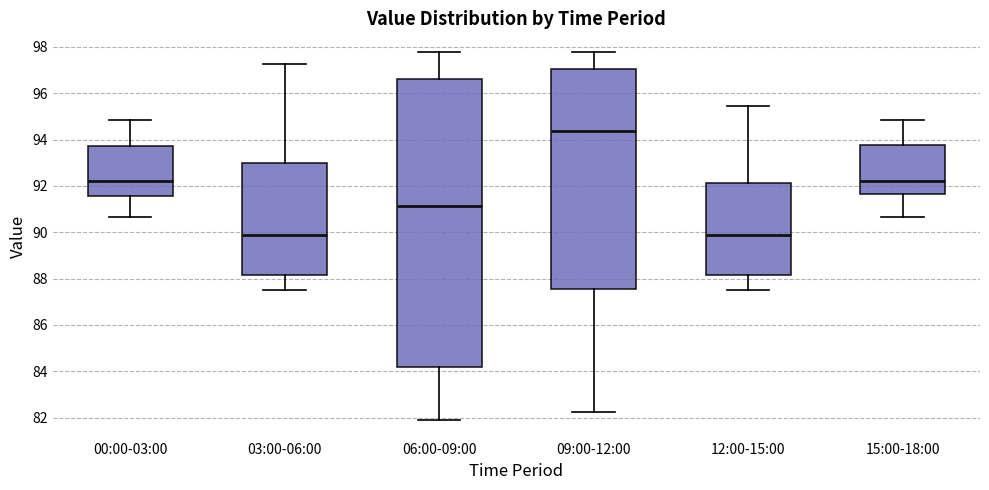

Reading left to right, read every box against the y-axis: the position of its median line, the range the box covers, and the ends of its whiskers. The values are not printed on the chart, so give them approximately, as read against the axis.

00:00-03:00: median 92.2, box 91.6 to 93.8, whiskers 90.6 to 94.8
03:00-06:00: median 89.8, box 88.2 to 93.0, whiskers 87.6 to 97.2
06:00-09:00: median 91.2, box 84.2 to 96.6, whiskers 81.8 to 97.8
09:00-12:00: median 94.4, box 87.6 to 97.0, whiskers 82.2 to 97.8
12:00-15:00: median 89.8, box 88.2 to 92.2, whiskers 87.6 to 95.4
15:00-18:00: median 92.2, box 91.6 to 93.8, whiskers 90.6 to 94.8